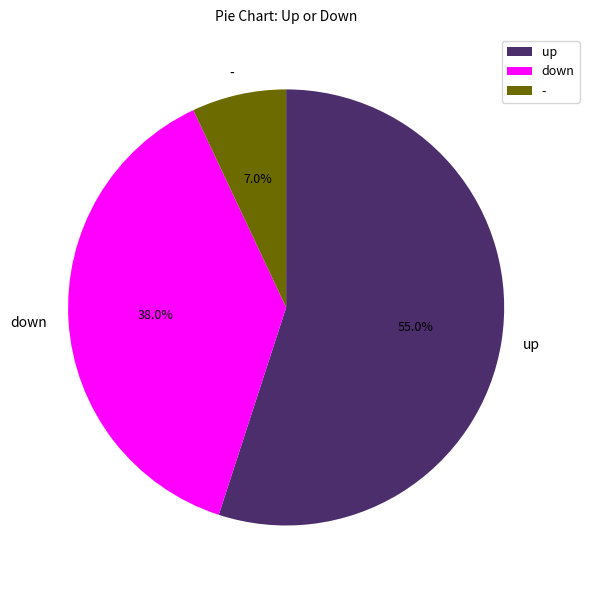

Which has a higher value, up or -?

up